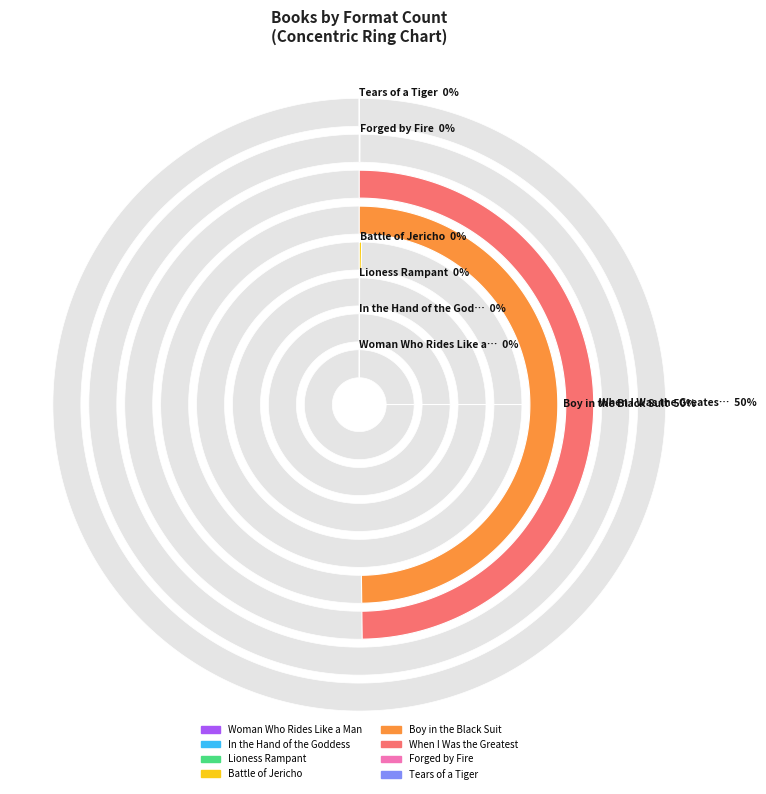

What percentage is NOT represented by Woman Who Rides Like a Man?

100.0%